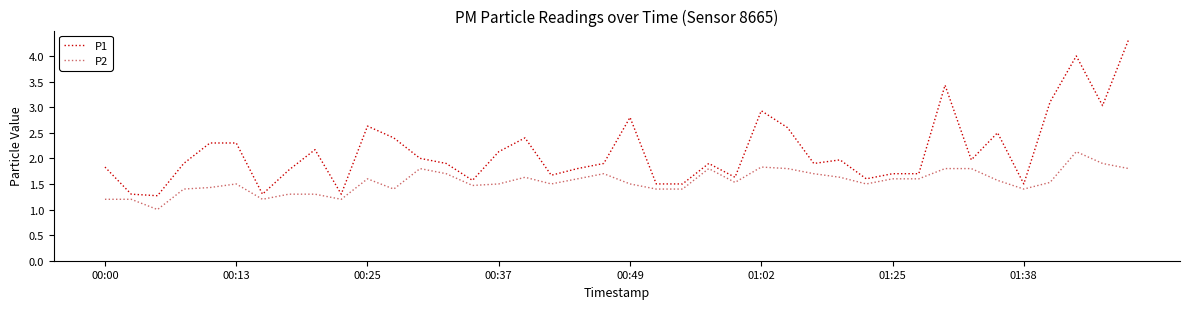

True or false: P2 and P1 cross at least once.

False